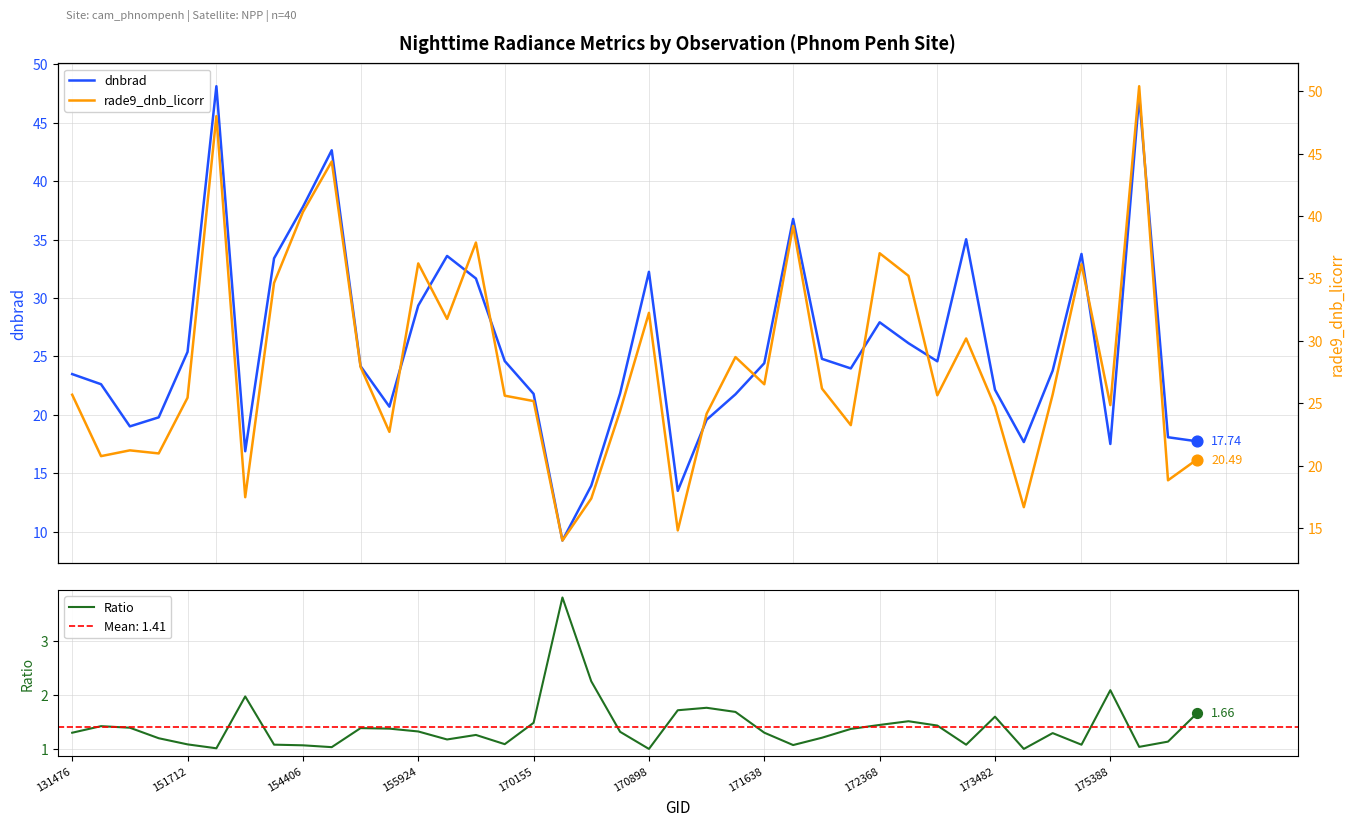

Which series reaches the maximum Y coordinate?

rade9_dnb_licorr